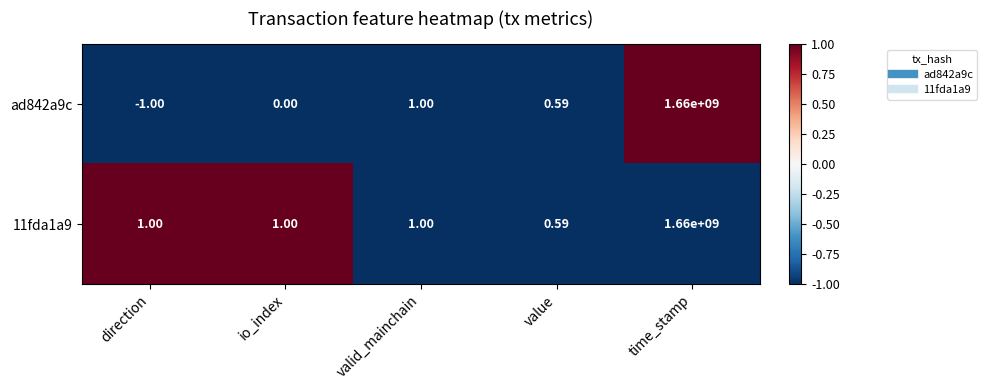

Is the value of 11fda1a9 at io_index greater than the value of ad842a9c at direction?

Yes